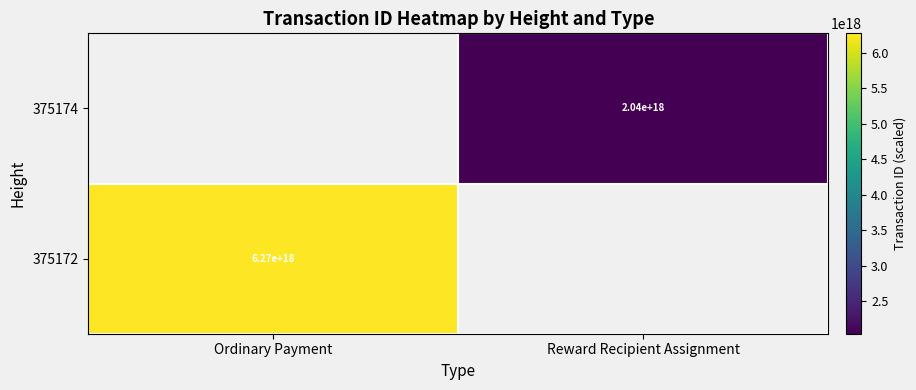

Is it true that 375174 equals 1063776422641206912.0 at Reward Recipient Assignment?

False